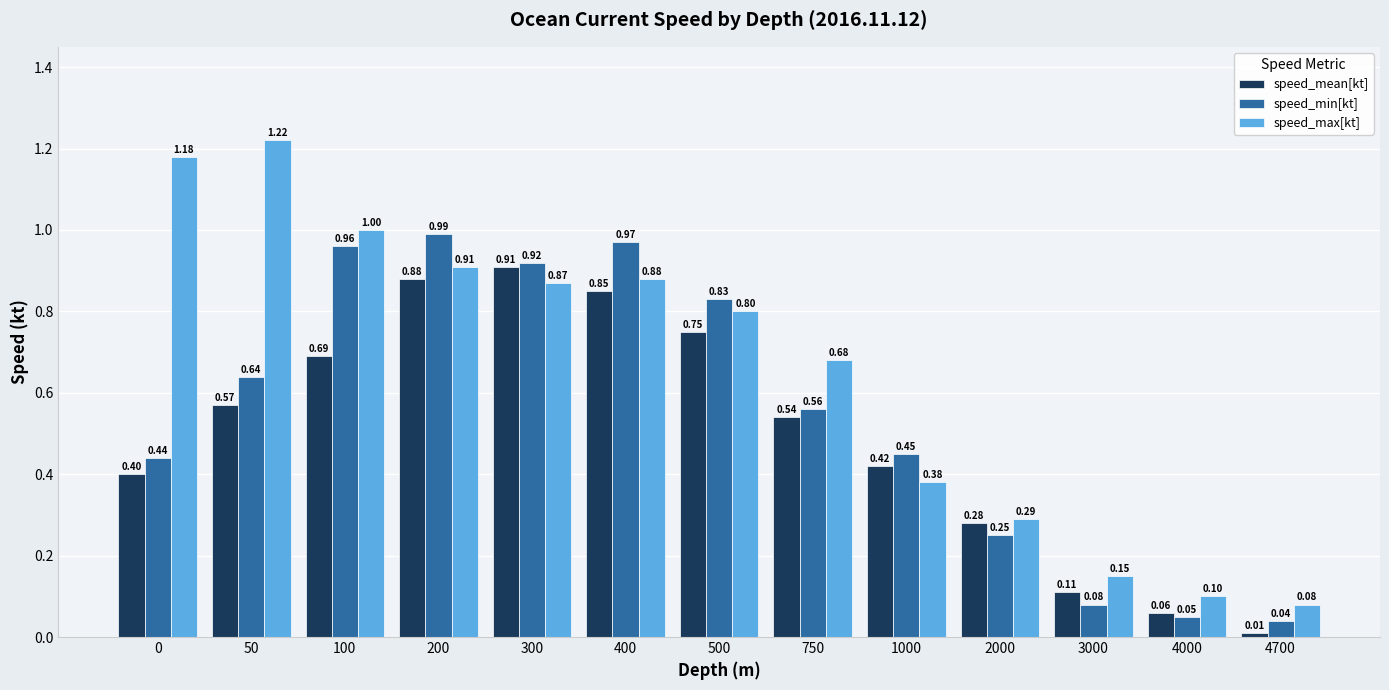

List the series in order of their peak value, lowest first.

speed_mean[kt], speed_min[kt], speed_max[kt]